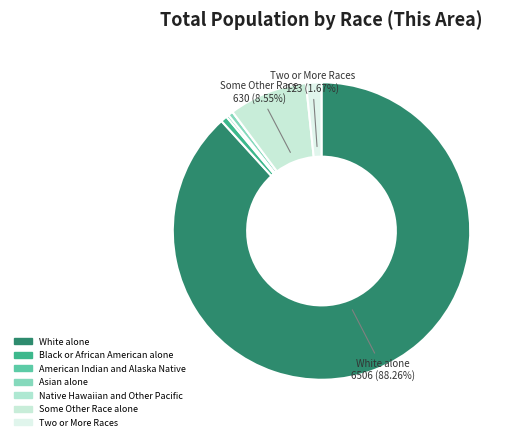

True or false: Some Other Race alone accounts for 16% of the total.

False